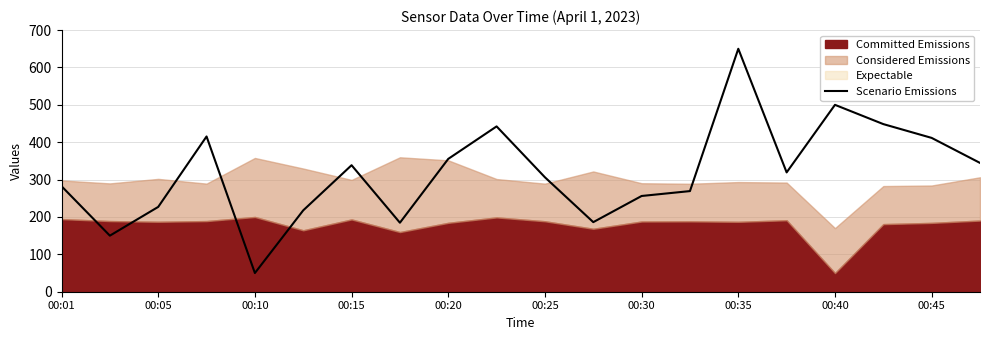

Reading right to left, list all the values displayed in this chart.

344.6	411.5	448.5	500.0	319.2	650.0	269.2	256.2	186.2	306.2	442.3	355.4	184.6	338.5	217.7	50.0	415.4	226.9	150.0	282.3